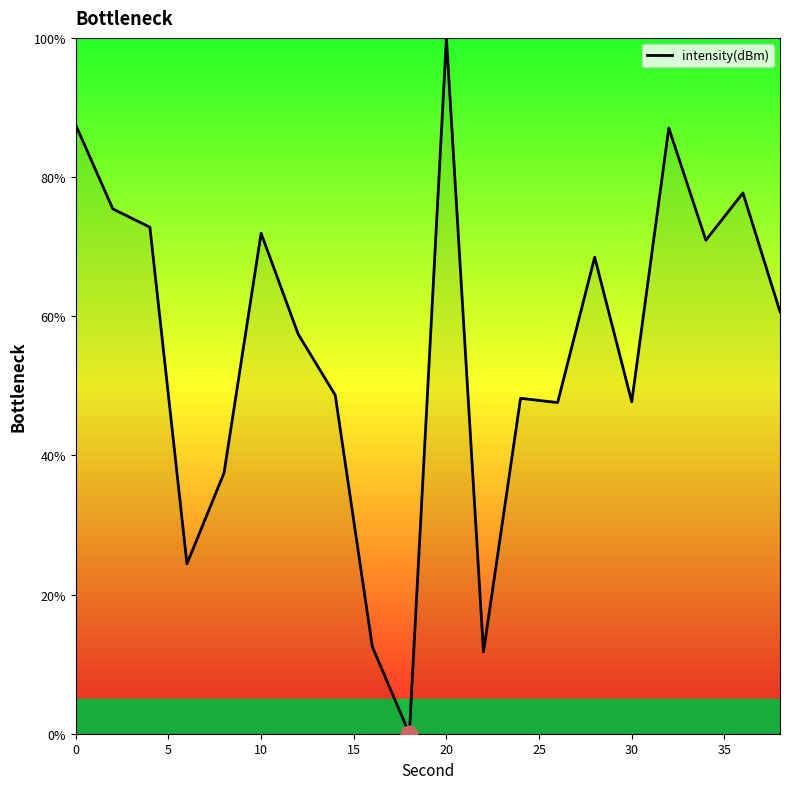

What is the maximum value shown in the chart?

100.0